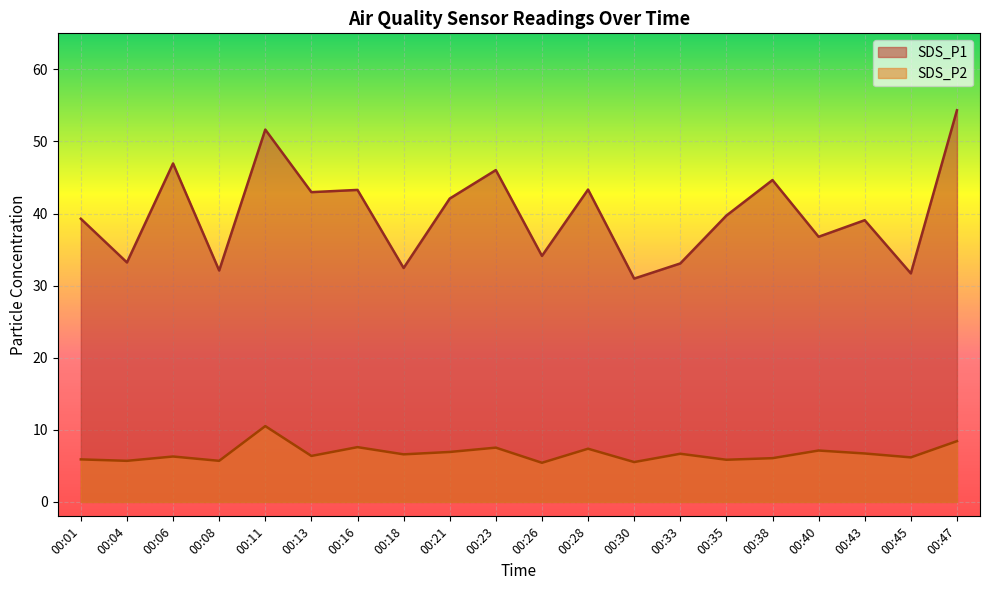

In SDS_P2, how many points are higher than both neighbors (excluding endpoints)?

7